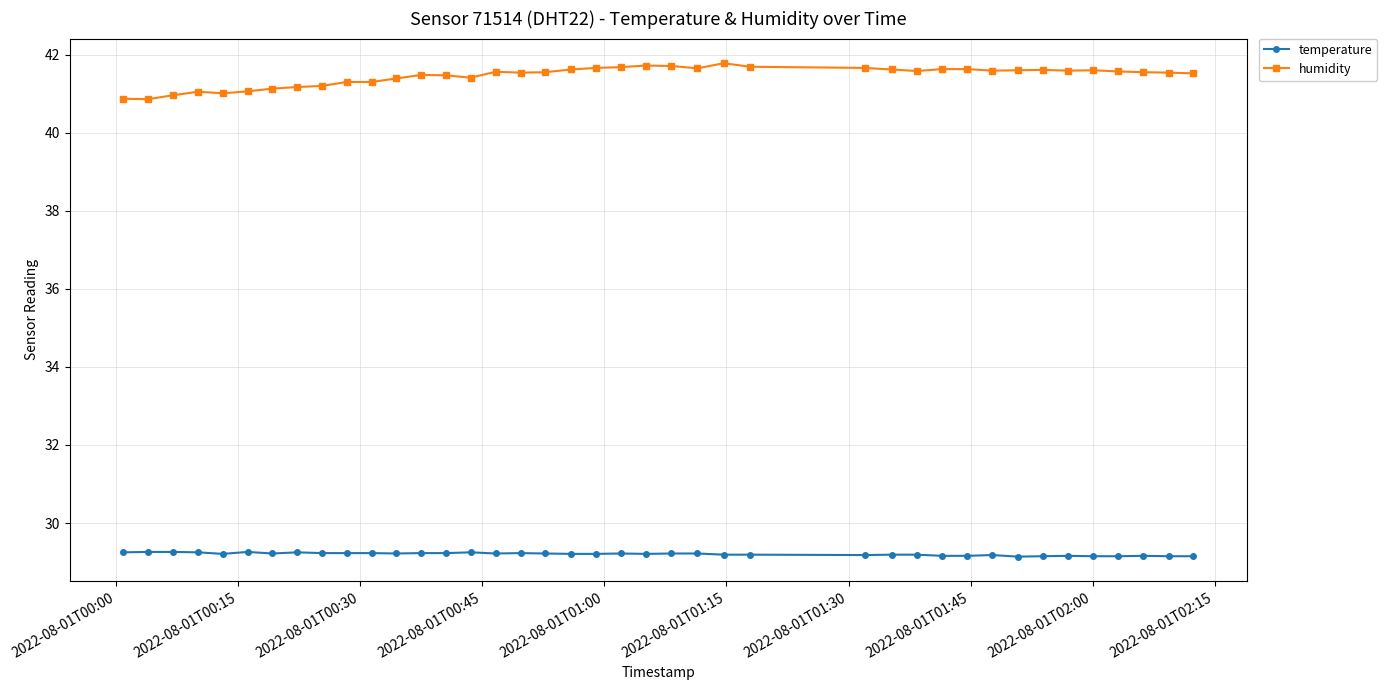

At how many categories does at least one series exceed 32?

40